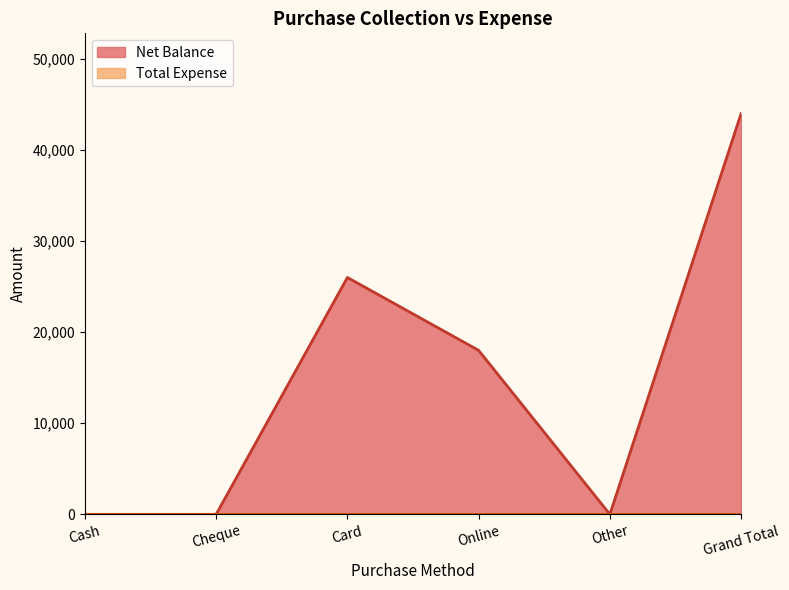

The value at Grand Total is 44000. True or false?

True